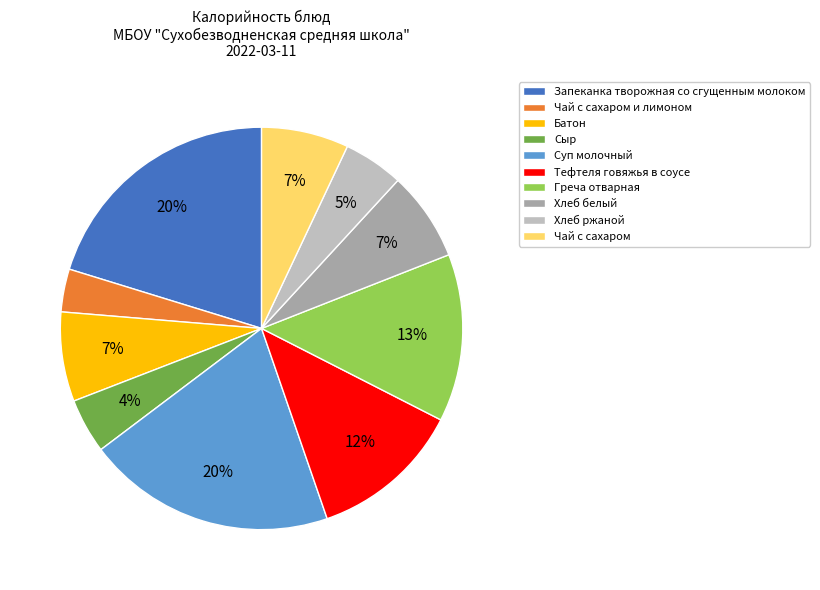

Which category has the smallest portion of the pie?

Чай с сахаром и лимоном